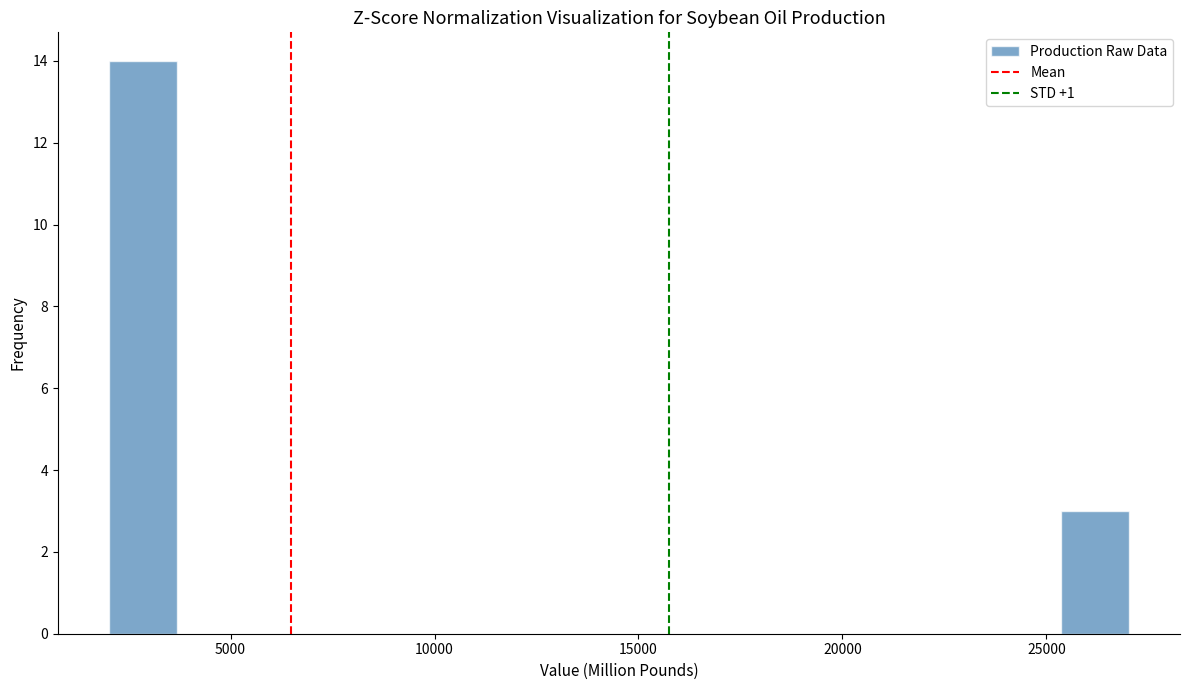

Around what value on the x-axis is the tallest bar? Give the approximate position of its centre, as read against the axis.

3000